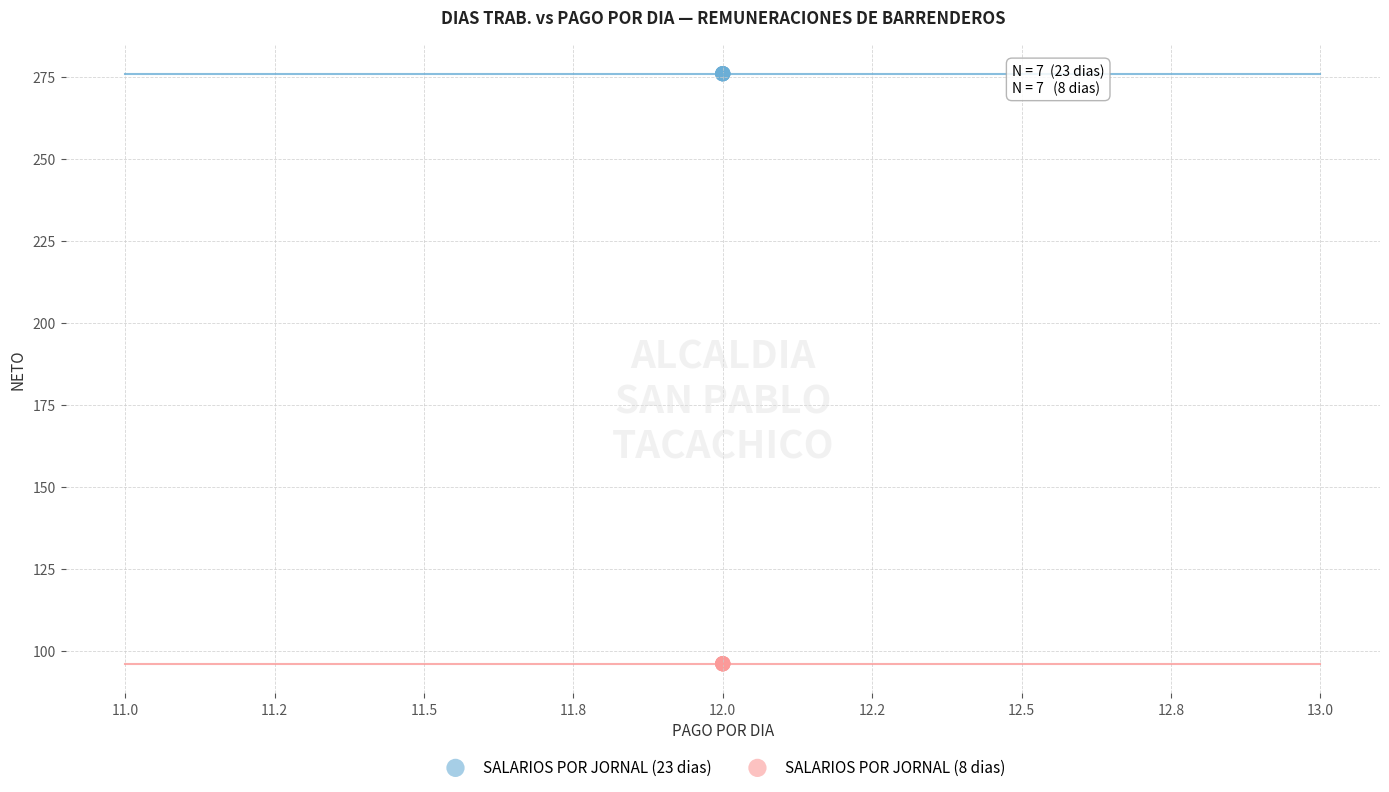

What are all the series names shown in the legend?

SALARIOS POR JORNAL (23 dias), SALARIOS POR JORNAL (8 dias)